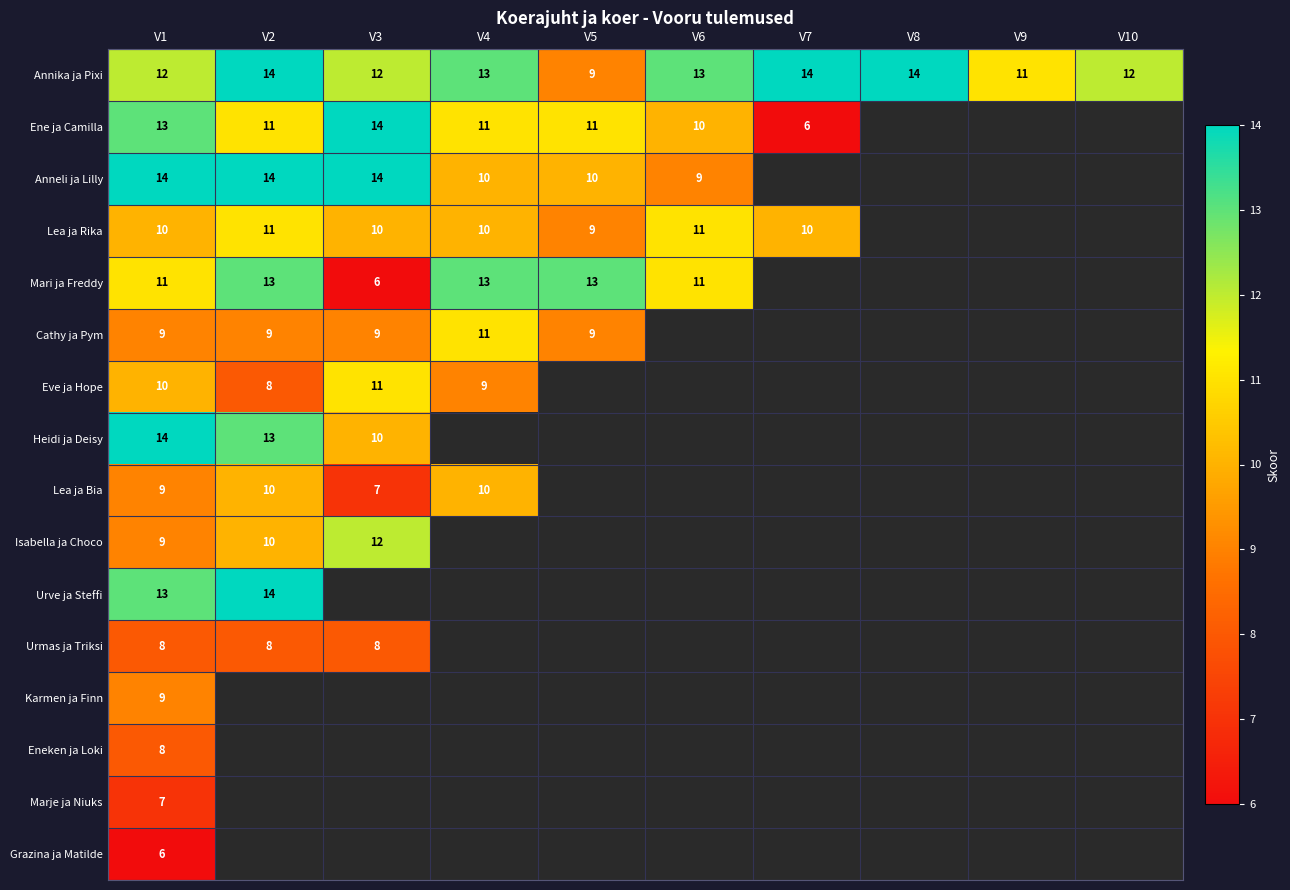

Is it true that Urmas ja Triksi equals 8 at V2?

True